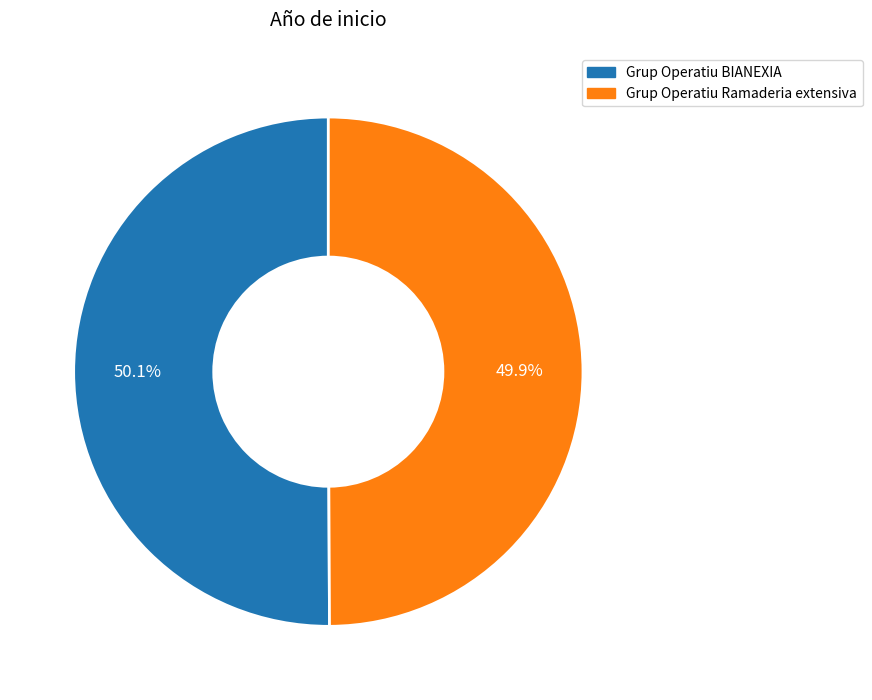

Is the sum of Grup Operatiu Ramaderia extensiva and Grup Operatiu BIANEXIA greater than half?

Yes